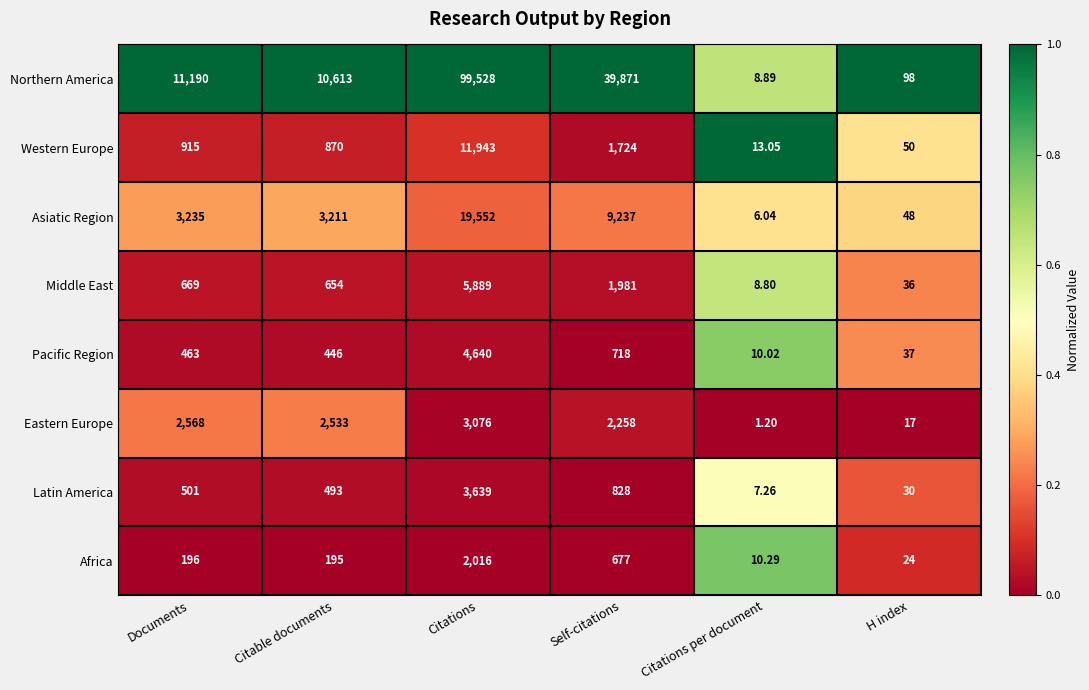

Which series has the widest spread of values?

Northern America